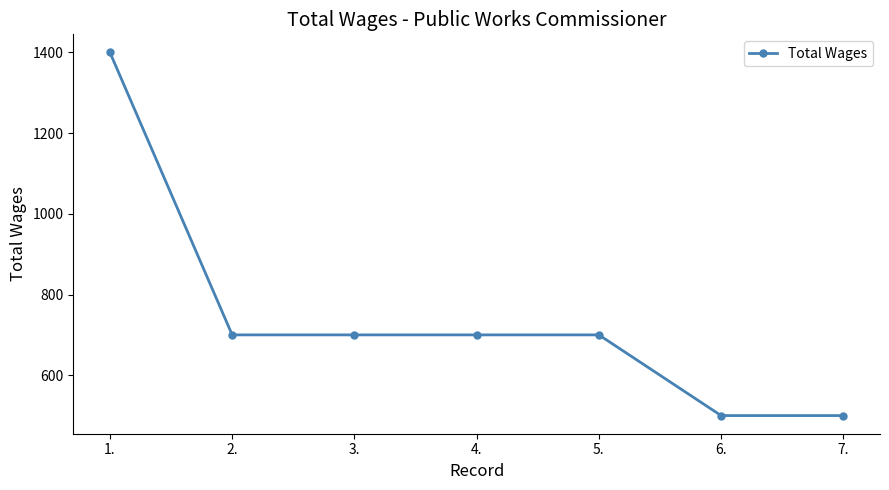

What is the smallest value displayed?

500